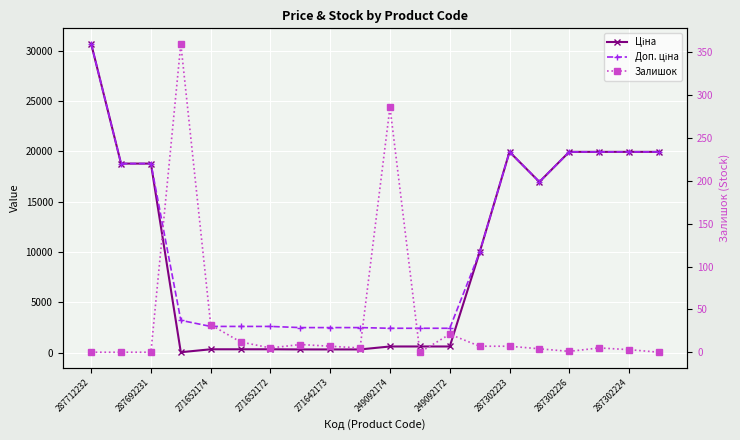

How many interior local peaks does the Залишок series have?

5